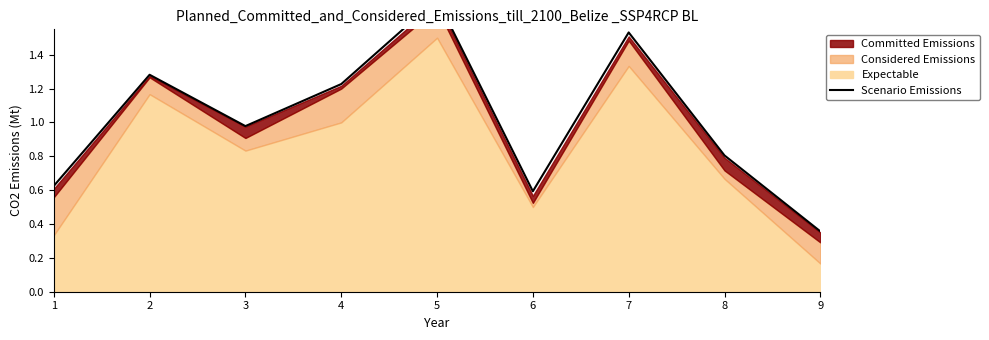

The value at 6 is 0.2. True or false?

False